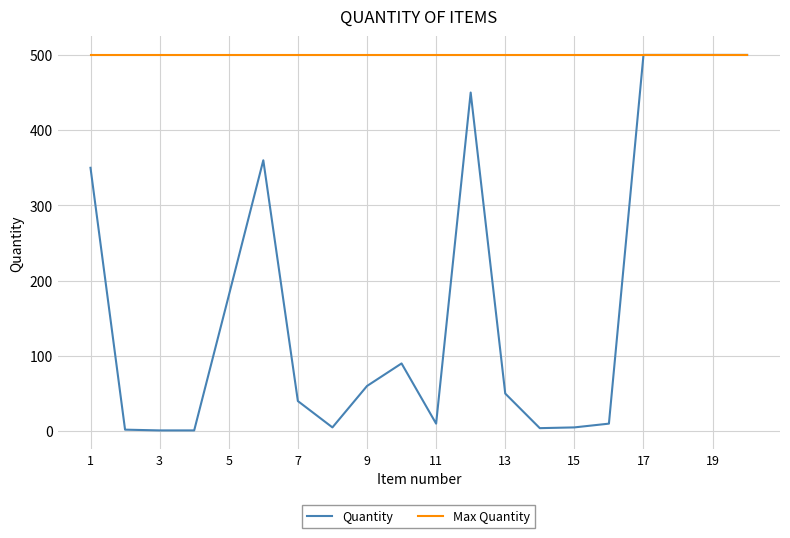

Which series has the largest total across all categories?

Max Quantity